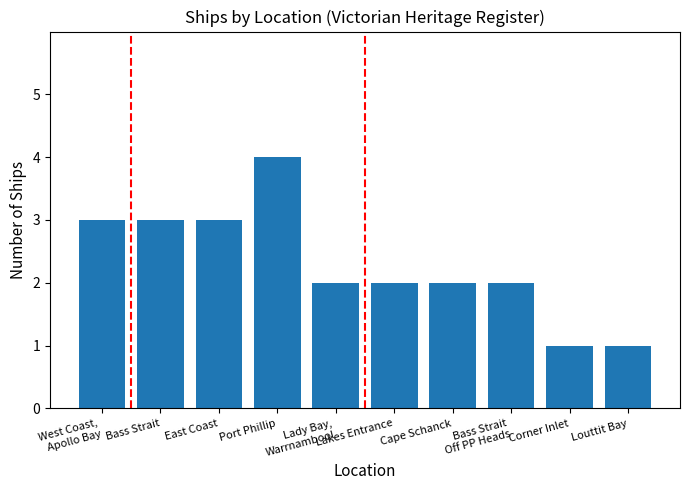

Reading left to right, extract all data points from this chart.

3	3	3	4	2	2	2	2	1	1